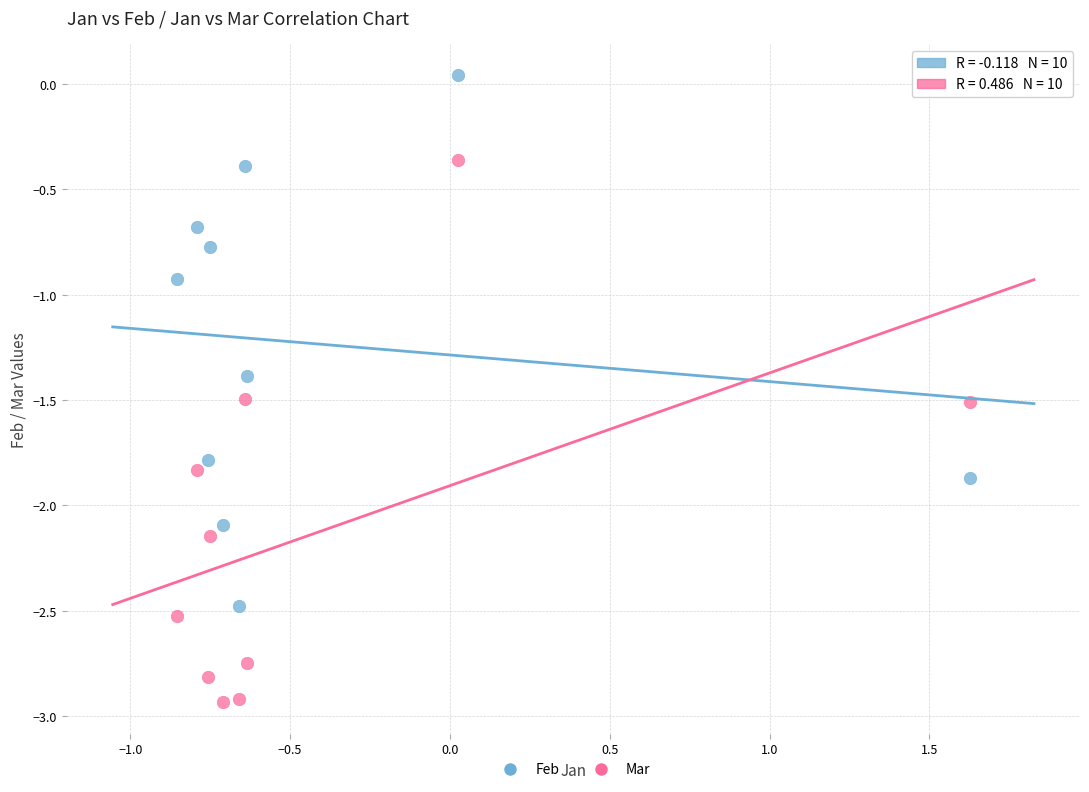

Which series contains the lowest Y value?

Mar